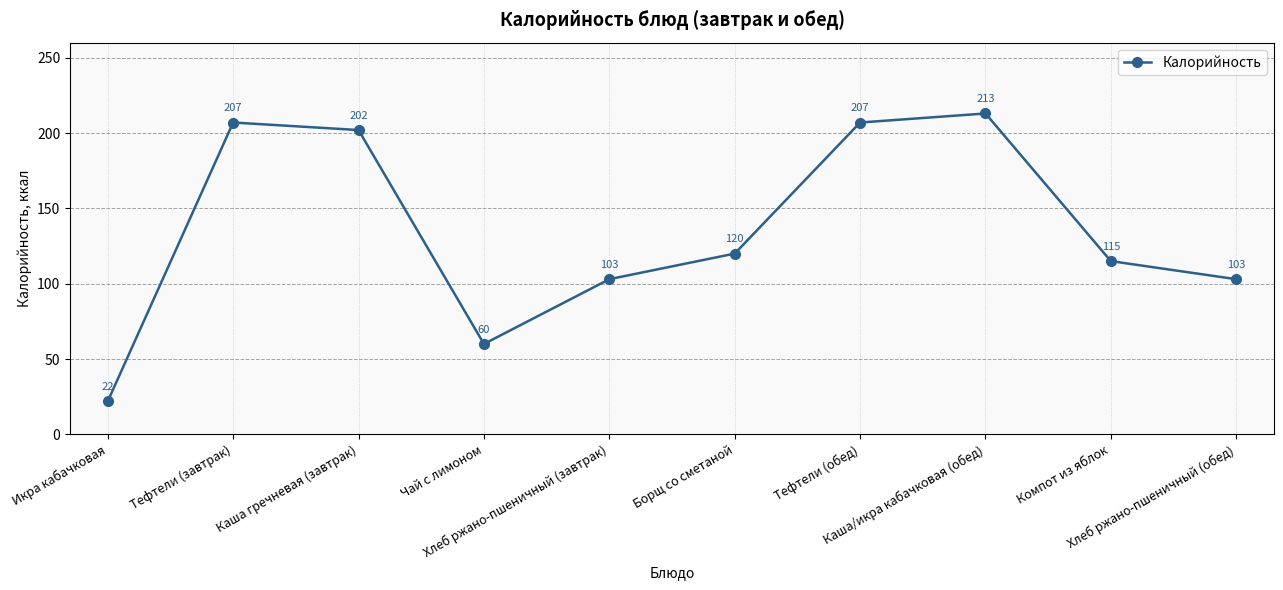

What is the value of the 8th point from the left?

213